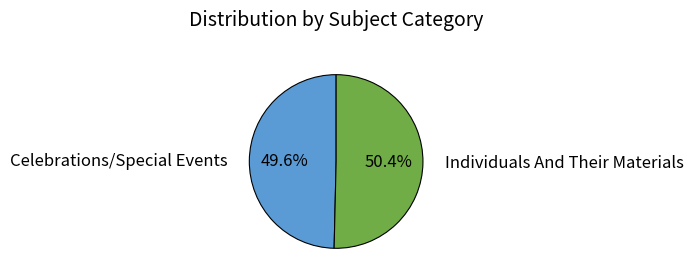

What percentage is the Celebrations/Special Events slice, to the nearest percent?

50%